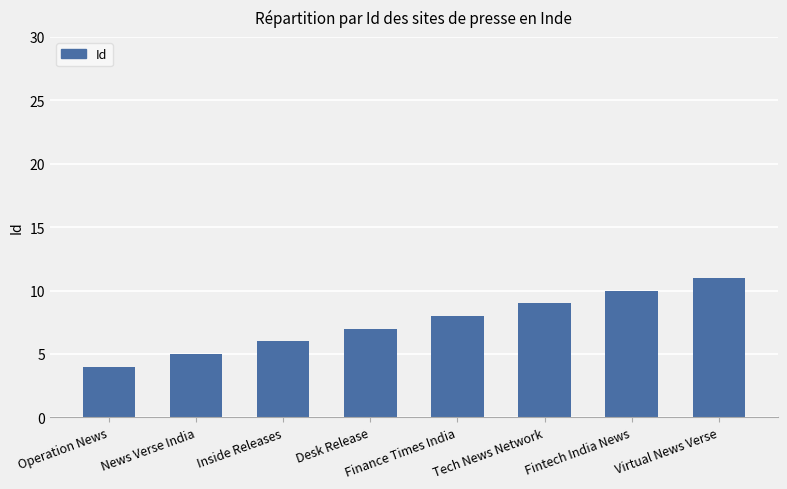

The chart shows a value of 16 at Virtual News Verse. True or false?

False